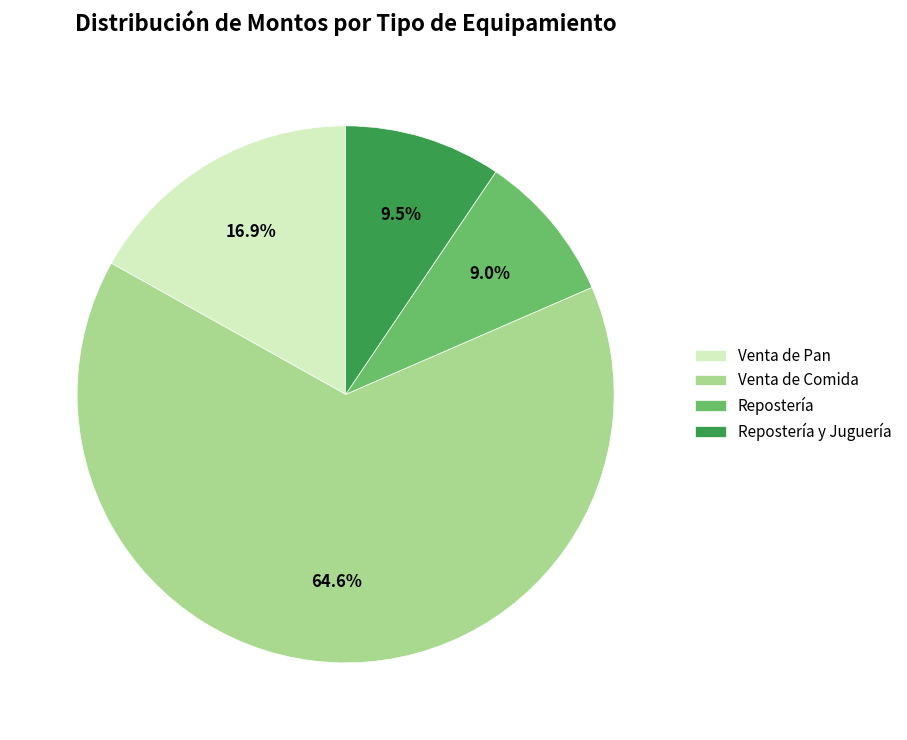

How many segments does this pie chart have?

4